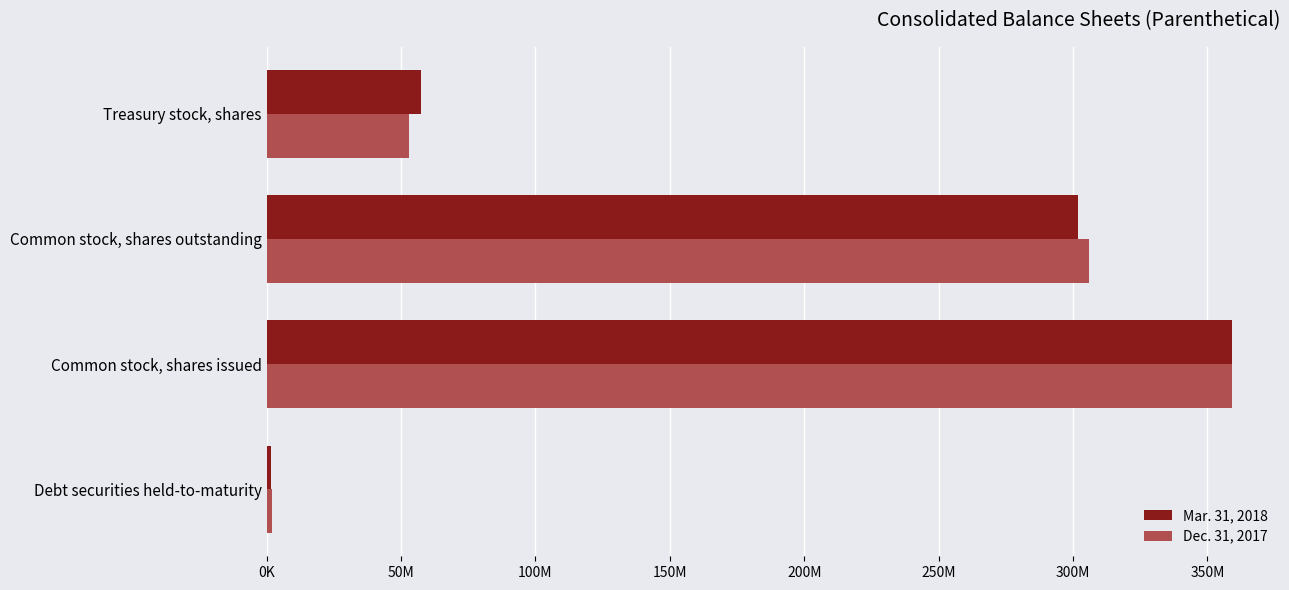

What is the greatest value displayed?

359070852